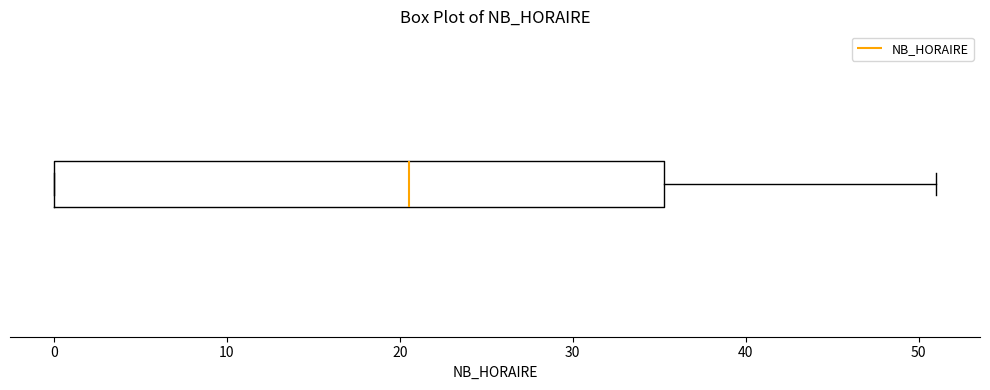

Read this box plot against the x-axis: the position of the median line, the range covered by the box, and the ends of both whiskers. The values are not printed on the chart, so give them approximately, as read against the axis.

median 21, box 0 to 35, whiskers 0 to 51